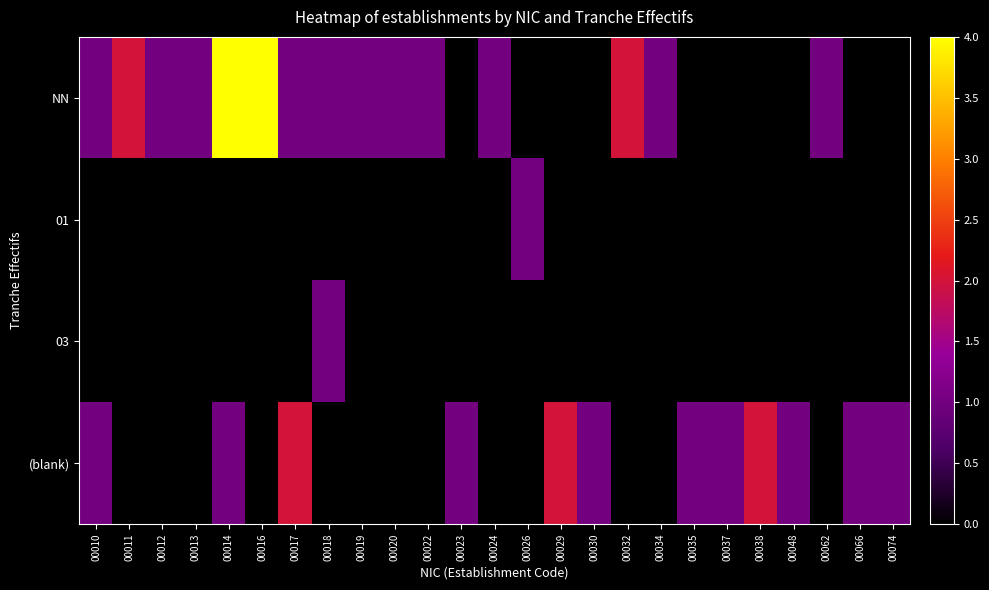

Reading right to left, what are all the values shown in this chart?

NN: 00074=0	00066=0	00062=1	00048=0	00038=0	00037=0	00035=0	00034=1	00032=2	00030=0	00029=0	00026=0	00024=1	00023=0	00022=1	00020=1	00019=1	00018=1	00017=1	00016=4	00014=4	00013=1	00012=1	00011=2	00010=1
01: 00074=0	00066=0	00062=0	00048=0	00038=0	00037=0	00035=0	00034=0	00032=0	00030=0	00029=0	00026=1	00024=0	00023=0	00022=0	00020=0	00019=0	00018=0	00017=0	00016=0	00014=0	00013=0	00012=0	00011=0	00010=0
03: 00074=0	00066=0	00062=0	00048=0	00038=0	00037=0	00035=0	00034=0	00032=0	00030=0	00029=0	00026=0	00024=0	00023=0	00022=0	00020=0	00019=0	00018=1	00017=0	00016=0	00014=0	00013=0	00012=0	00011=0	00010=0
(blank): 00074=1	00066=1	00062=0	00048=1	00038=2	00037=1	00035=1	00034=0	00032=0	00030=1	00029=2	00026=0	00024=0	00023=1	00022=0	00020=0	00019=0	00018=0	00017=2	00016=0	00014=1	00013=0	00012=0	00011=0	00010=1